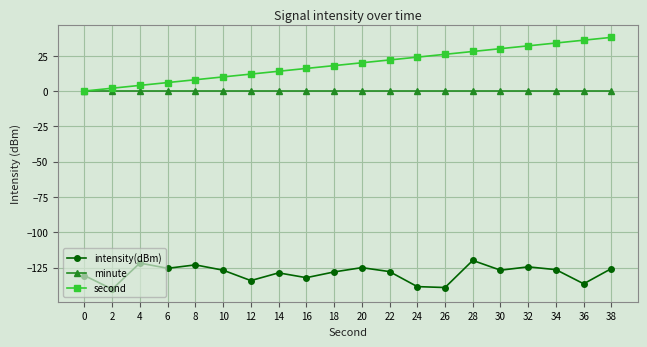

What are all the series names shown in the legend?

intensity(dBm), minute, second